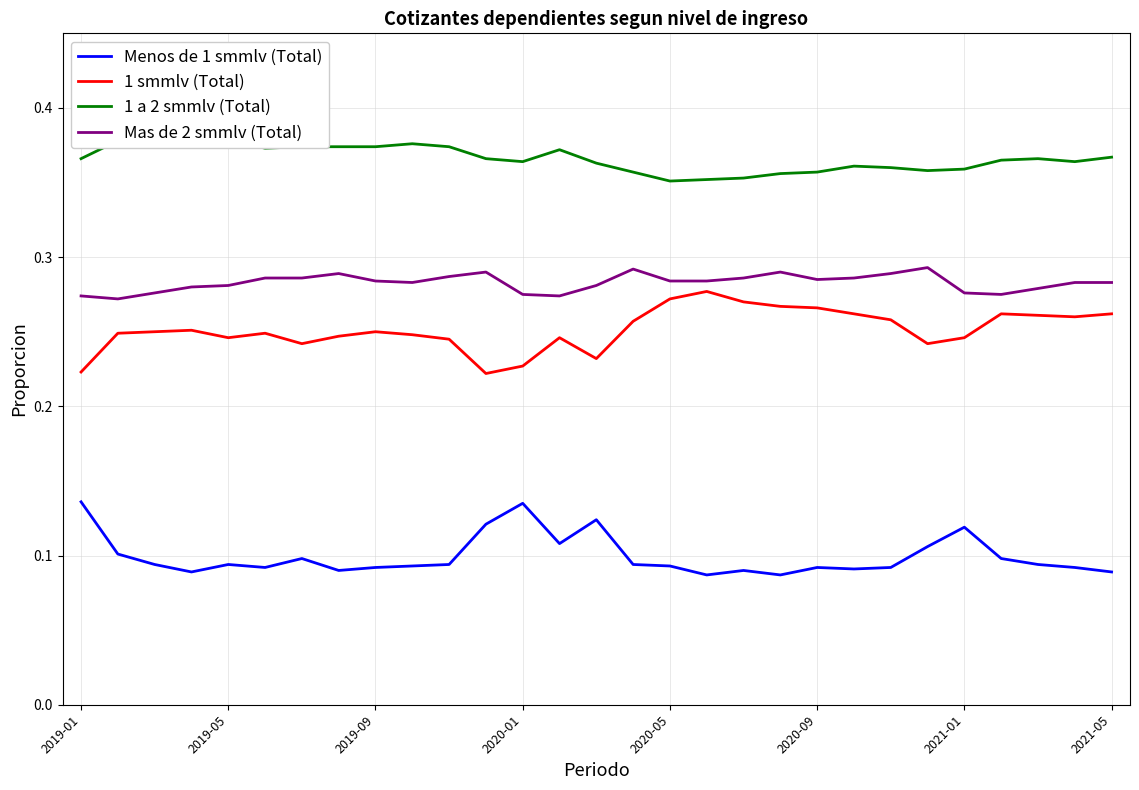

What is the maximum value for 1 smmlv (Total)?

0.3